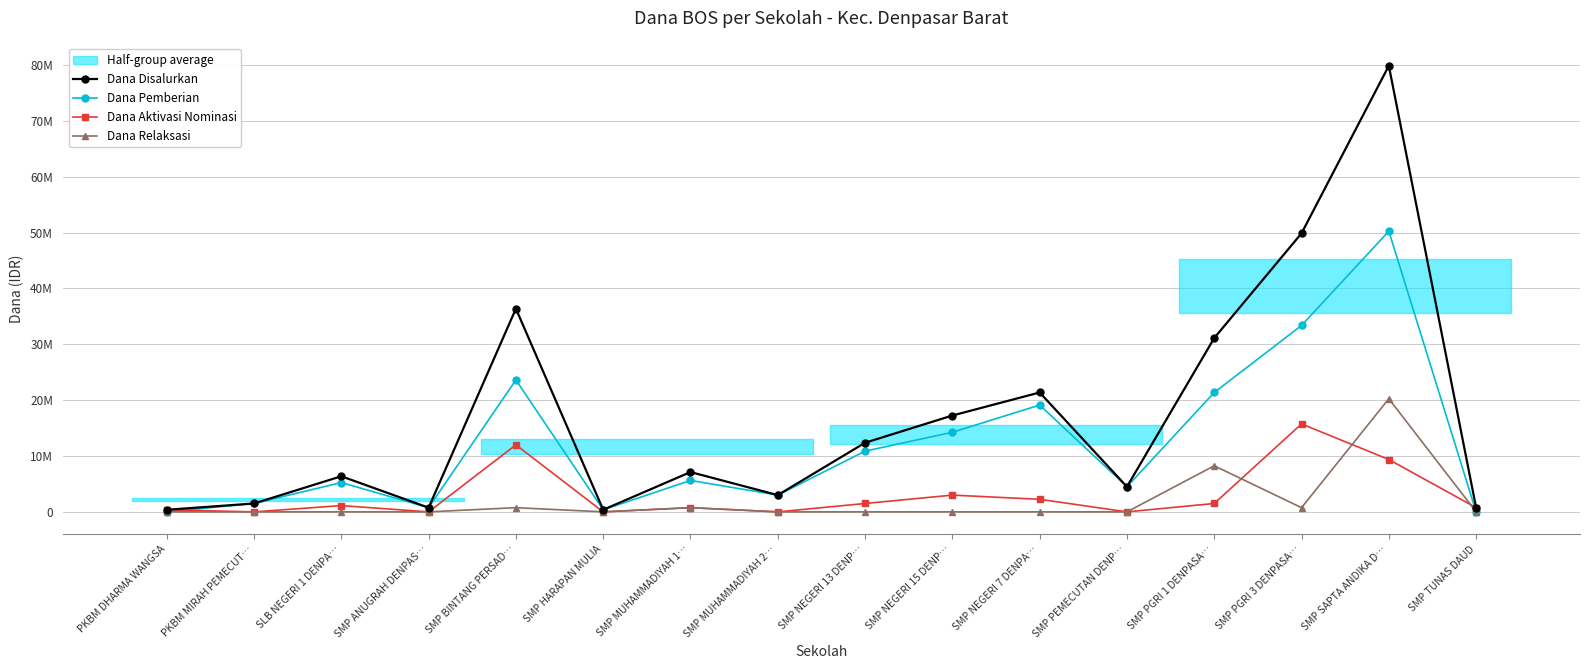

Which series has the widest spread of values?

Dana Disalurkan